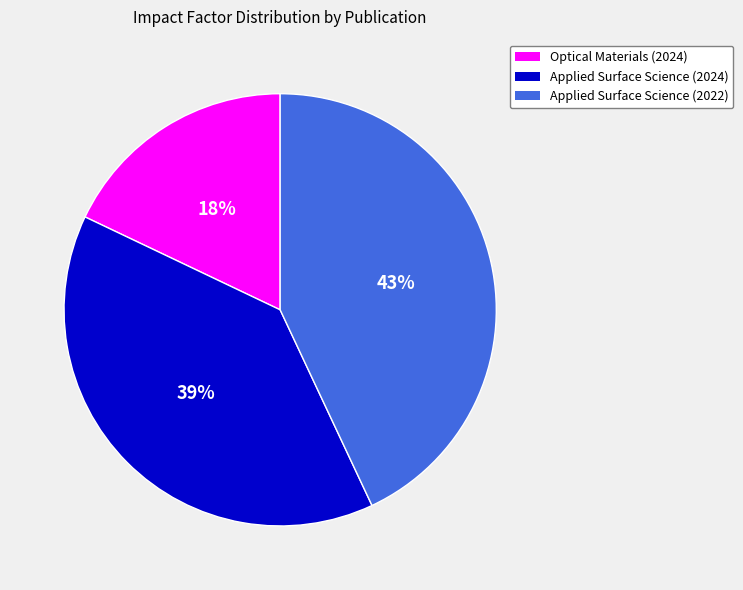

To the nearest percent, what is the difference between the largest and smallest slice percentages?

25%